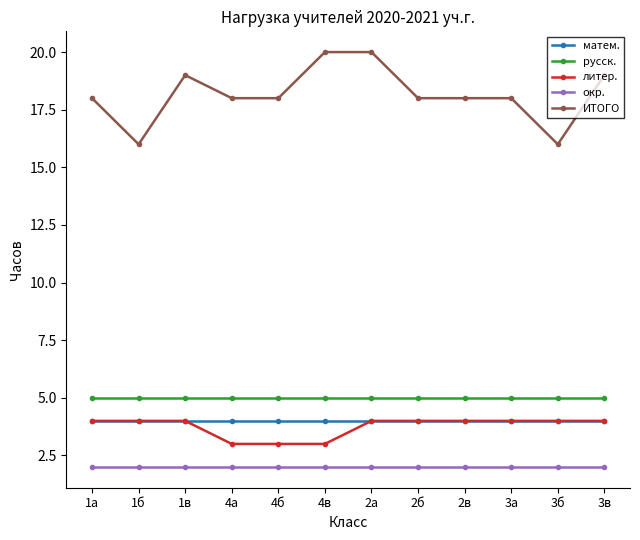

What value does the русск. series have at 2б?

5